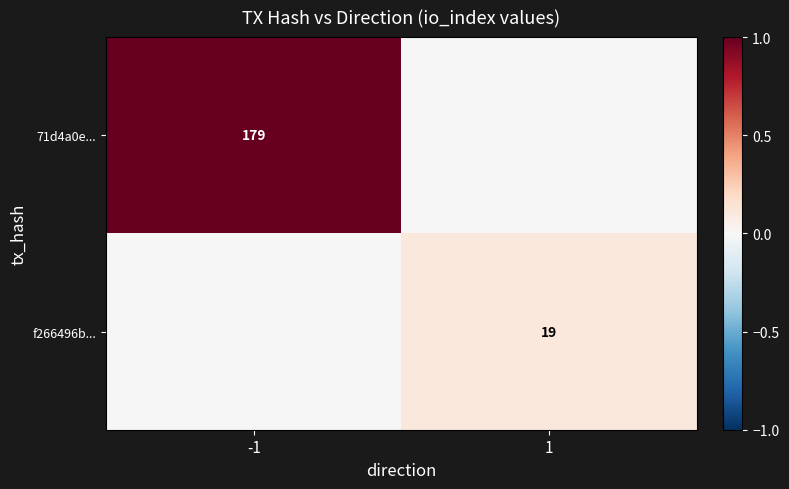

True or false: f266496b... has a value of 19 at 1.

True